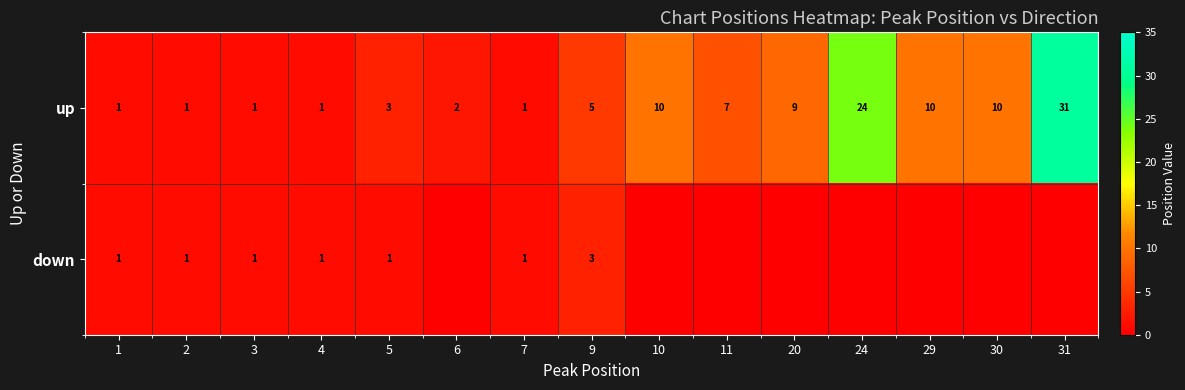

What is the difference between the highest and lowest values at 9?

2